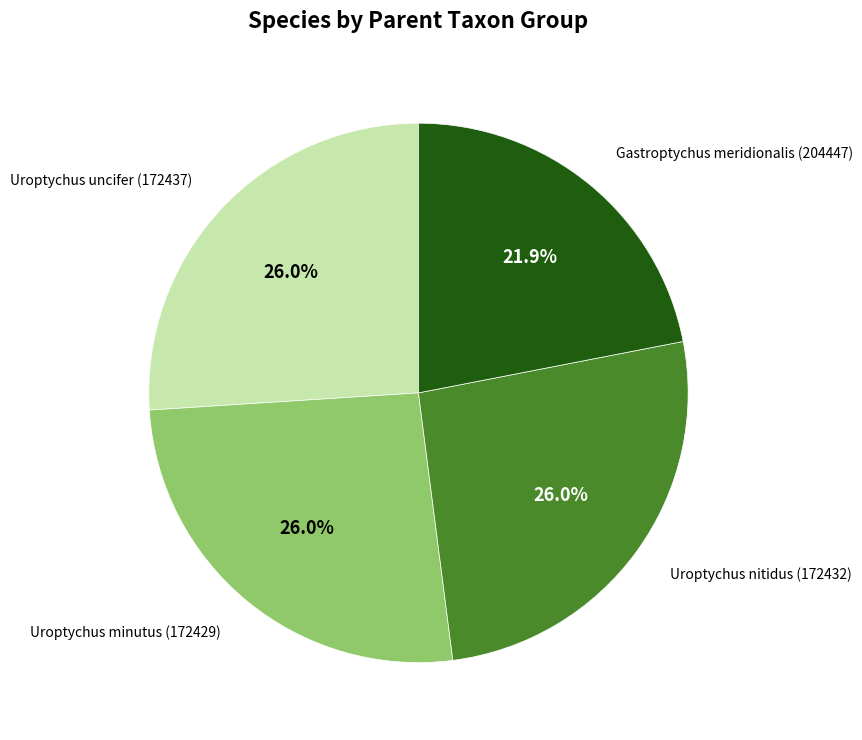

Is there a majority slice in this chart?

No